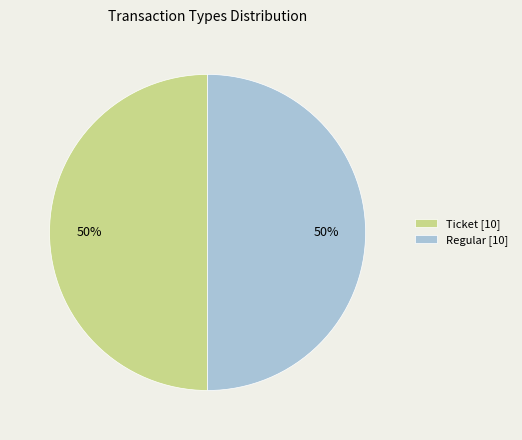

The Regular [10] slice represents 50% of the pie. True or false?

True